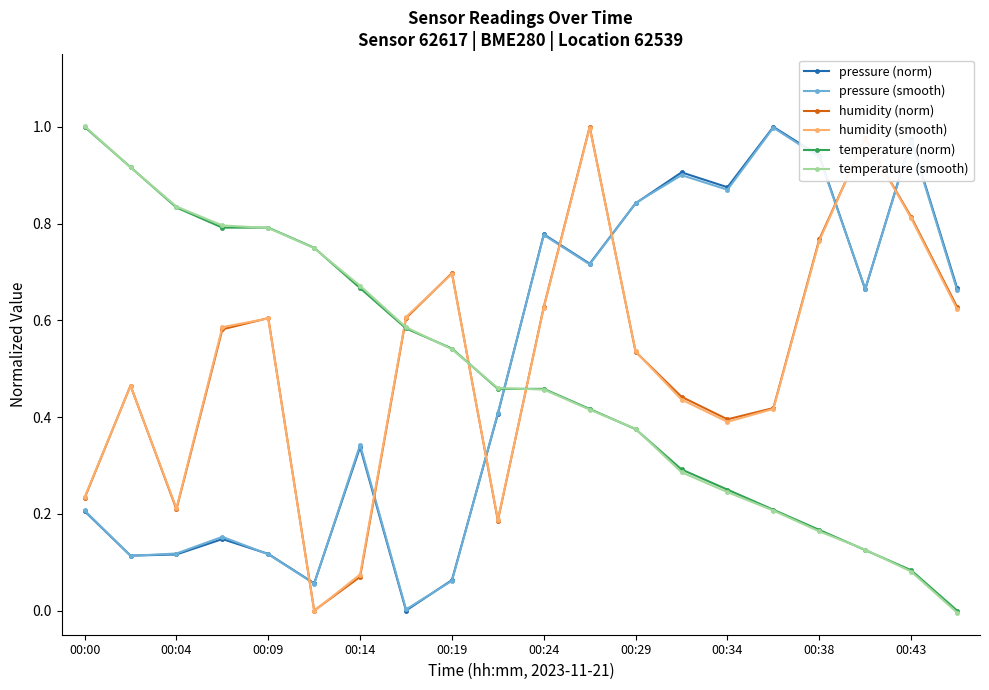

How many intersections are there between temperature (norm) and humidity (norm)?

3